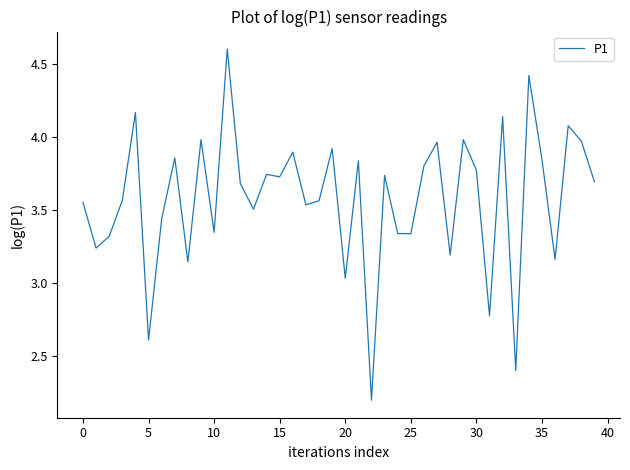

What is the greatest value displayed?

4.6